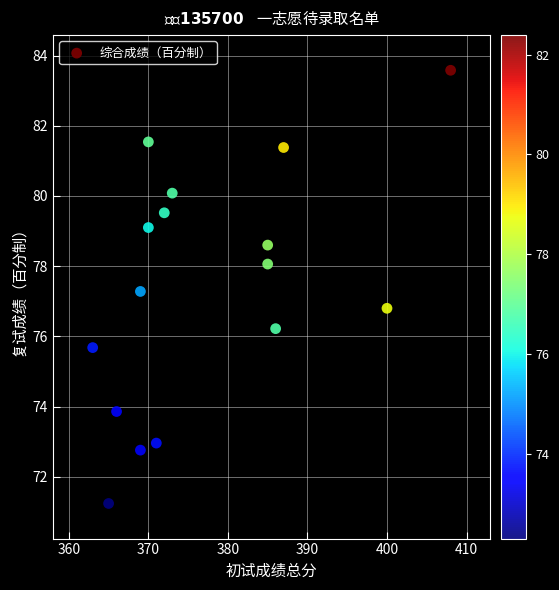

What is the range of X values (max minus min)?

45.0